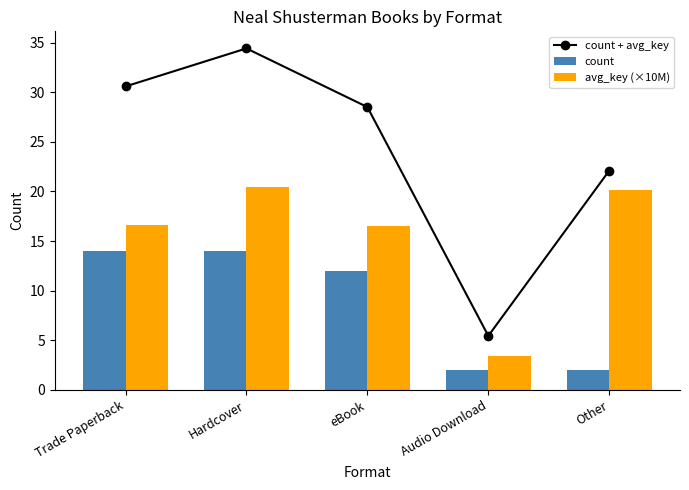

What is the difference between the maximum and minimum values in the avg_key (×10M) series?

17.0